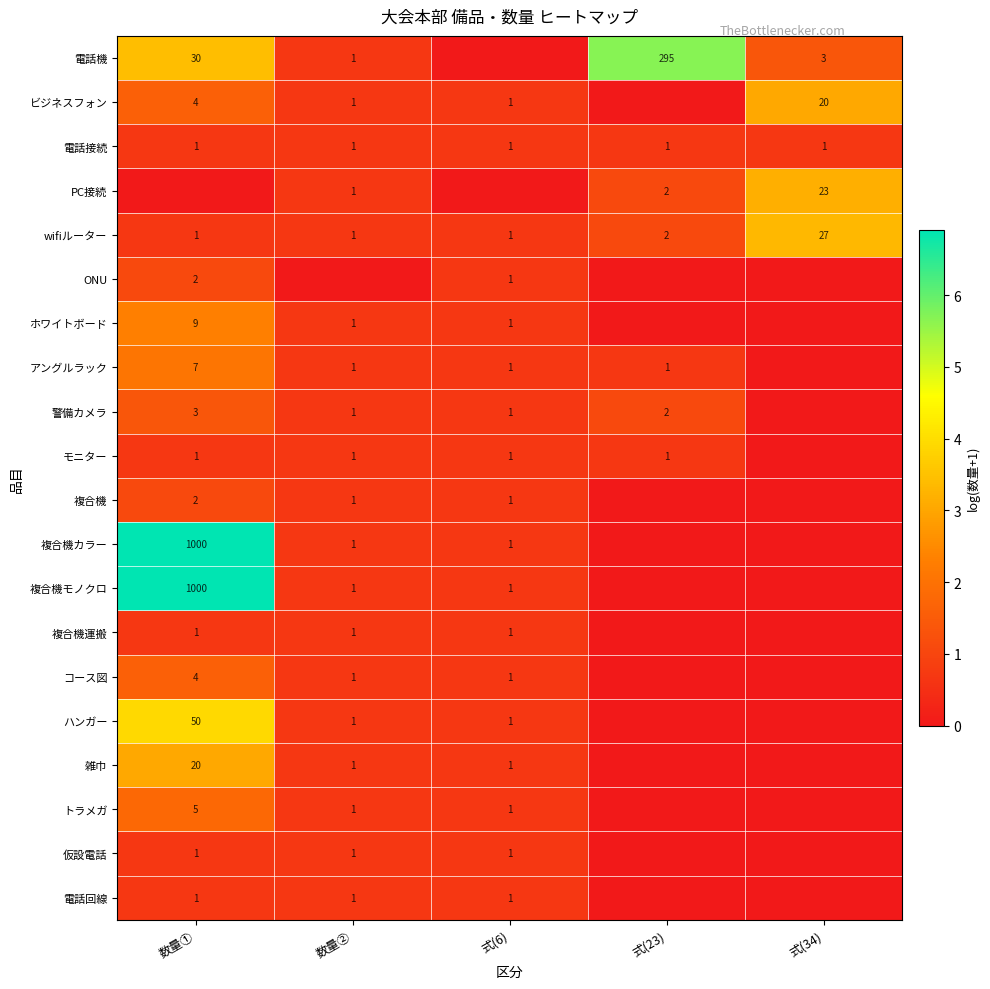

True or false: 電話接続 has a value of 1 at 数量①.

True